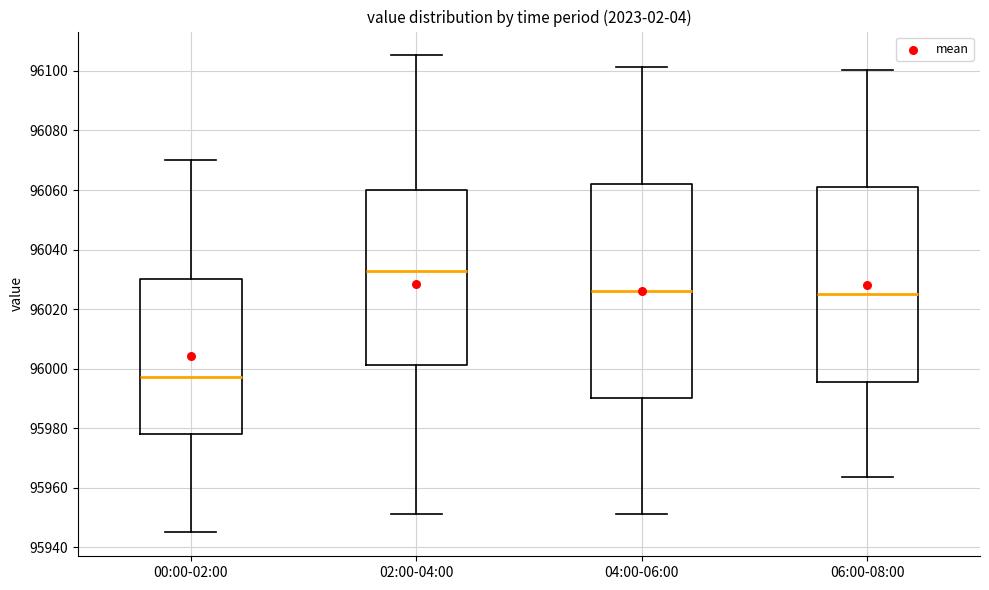

Where does the lower whisker of the box for 06:00-08:00 end on the y-axis? The values are not printed on the chart, so give them approximately, as read against the axis.

95964